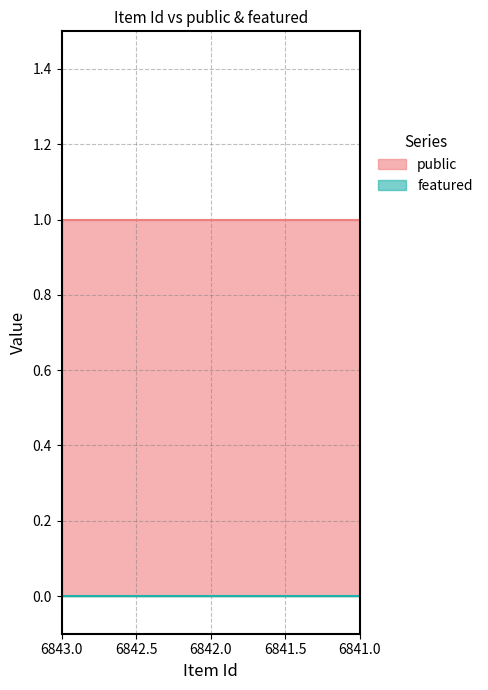

At 6843, list the series in order from largest to smallest.

public, featured